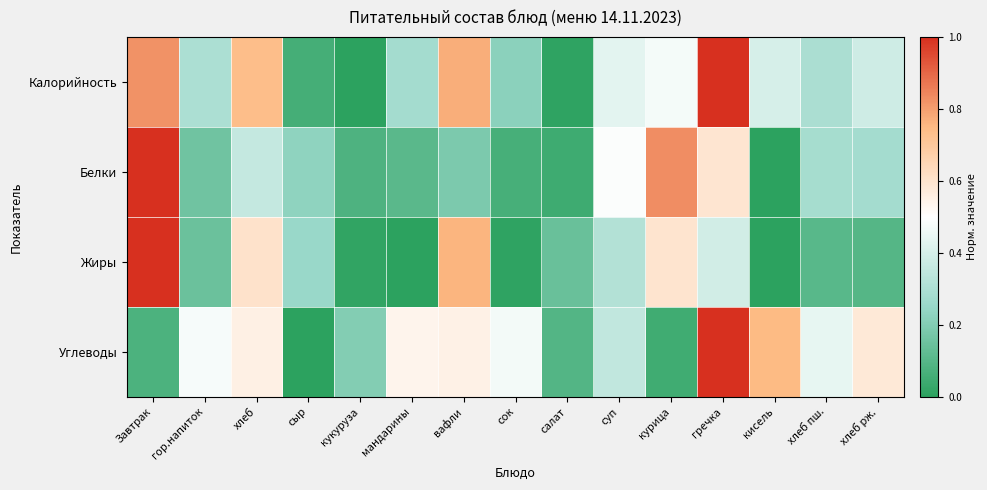

Rank the series at гречка from lowest to highest value.

Жиры, Белки, Калорийность, Углеводы